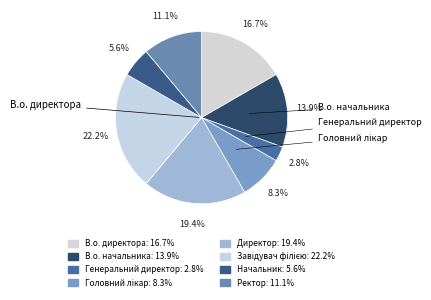

How many segments does this pie chart have?

8